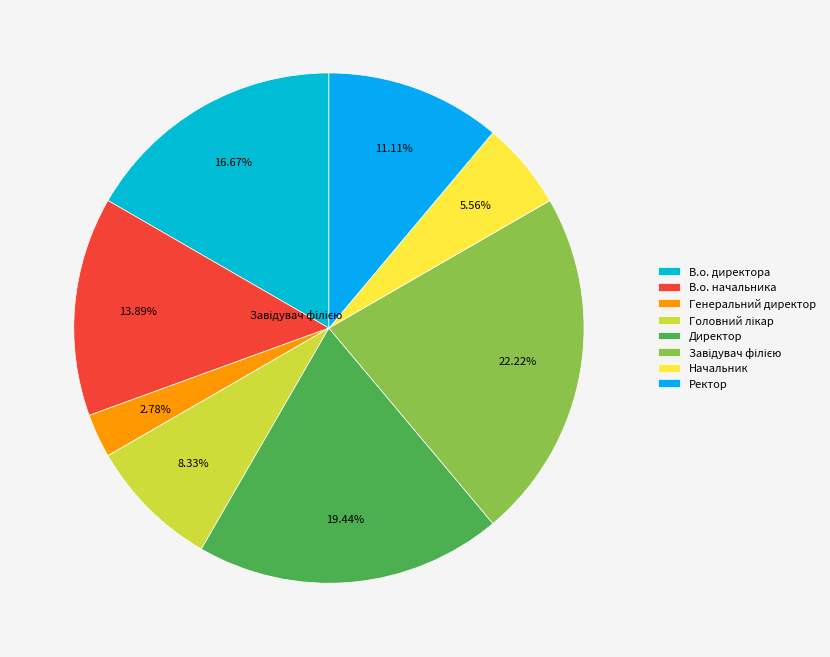

How many segments does this pie chart have?

8